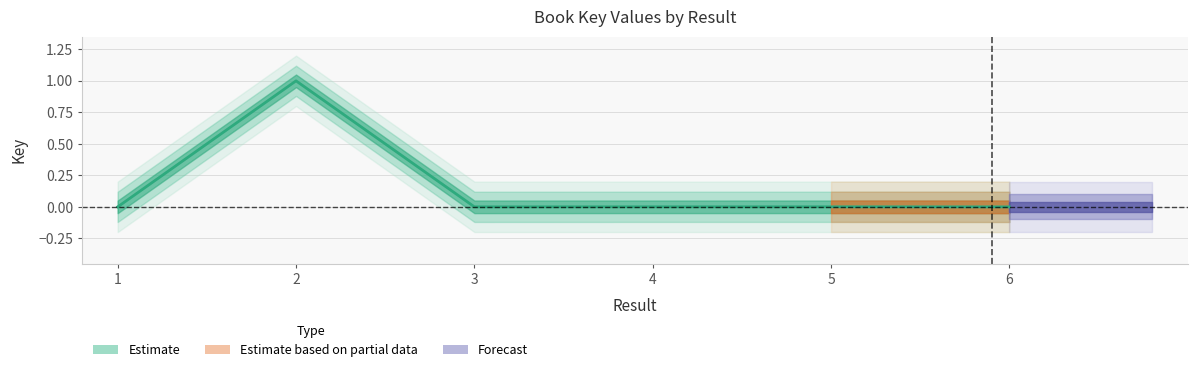

What value does the data have at 2?

1.0